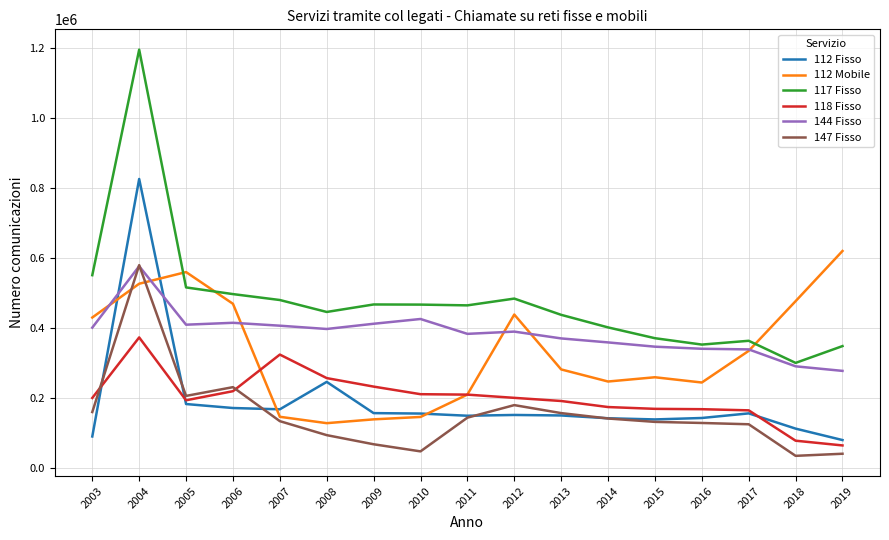

How many intersections are there between 112 Mobile and 112 Fisso?

4